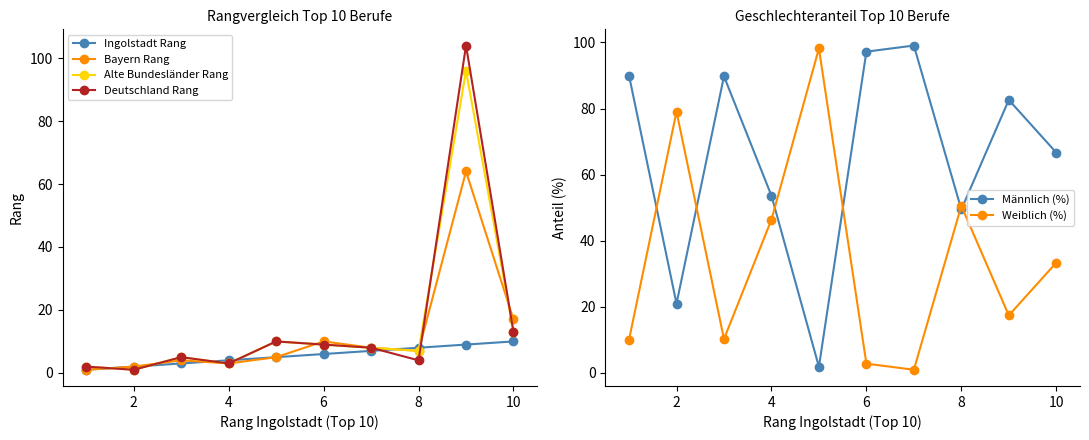

Where is Deutschland Rang nearest to the value 52?

10